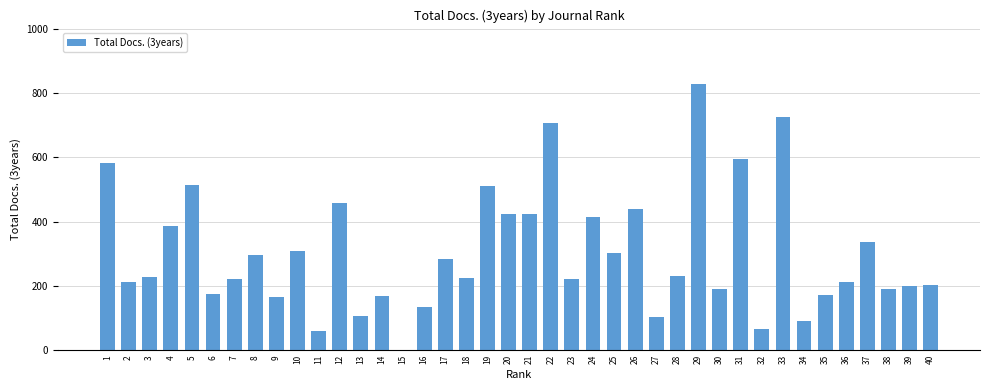

True or false: the data shows 279 at 19.

False